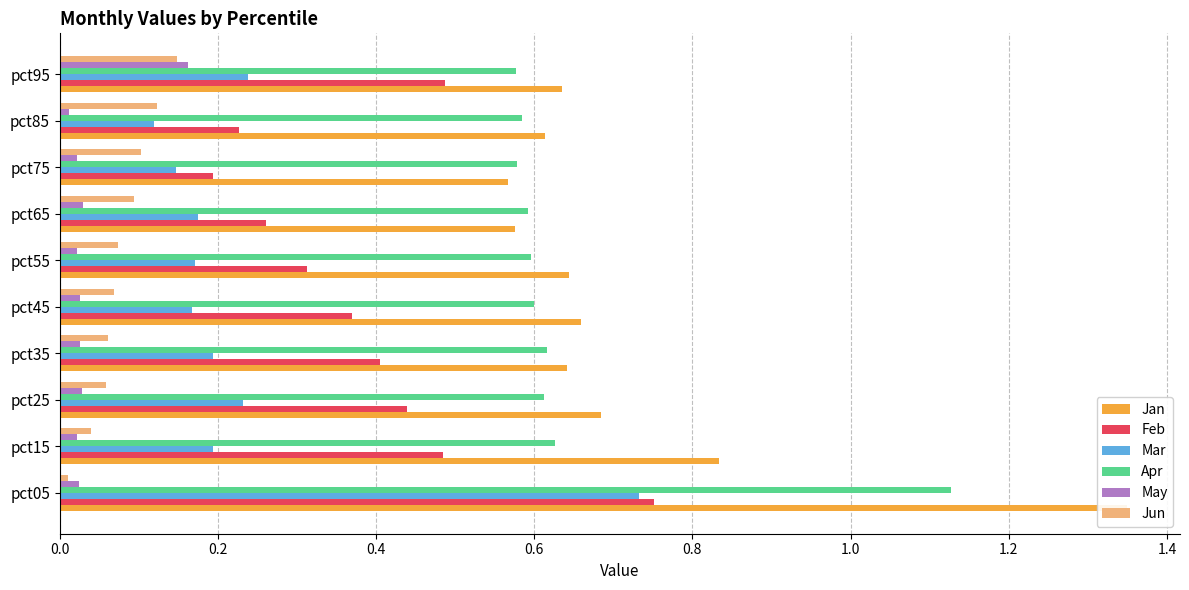

List the series in order of their peak value, lowest first.

Jun, May, Mar, Feb, Apr, Jan